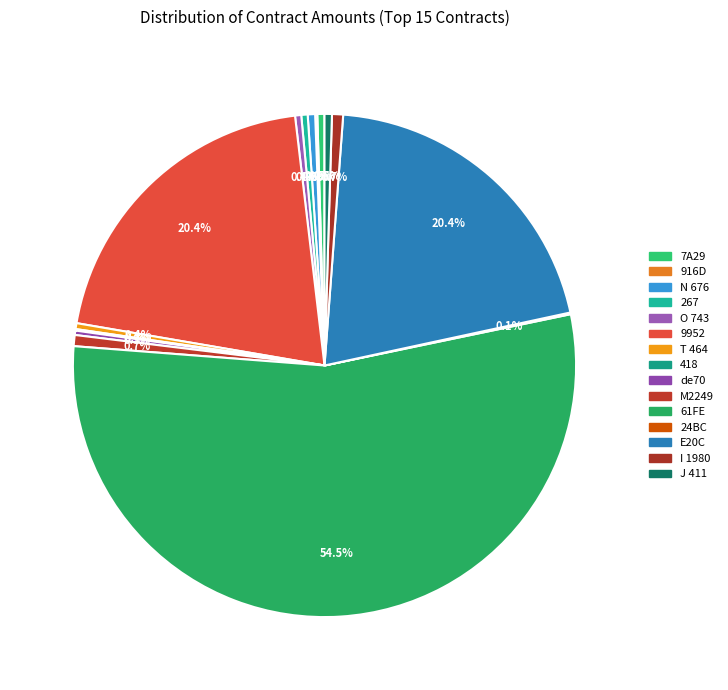

Between 7A29 and I 1980, which is larger?

I 1980